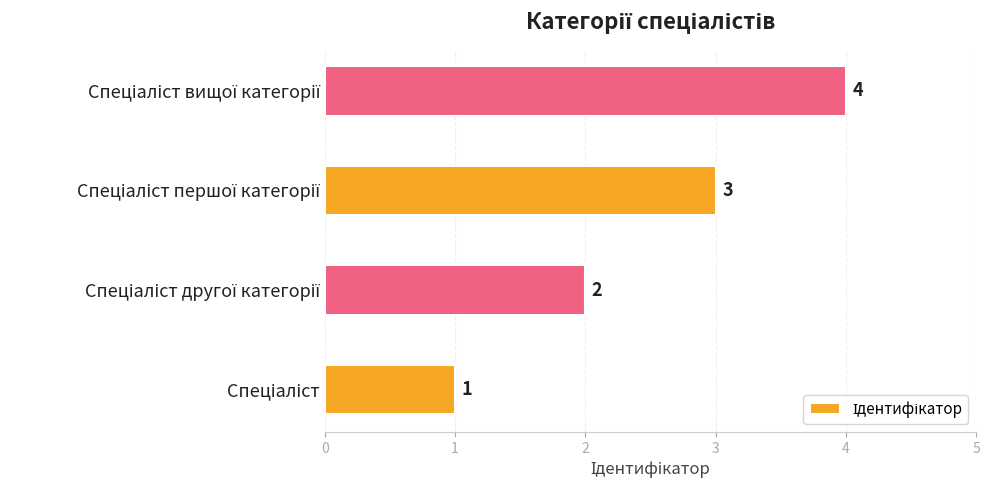

What is the maximum value shown in the chart?

4